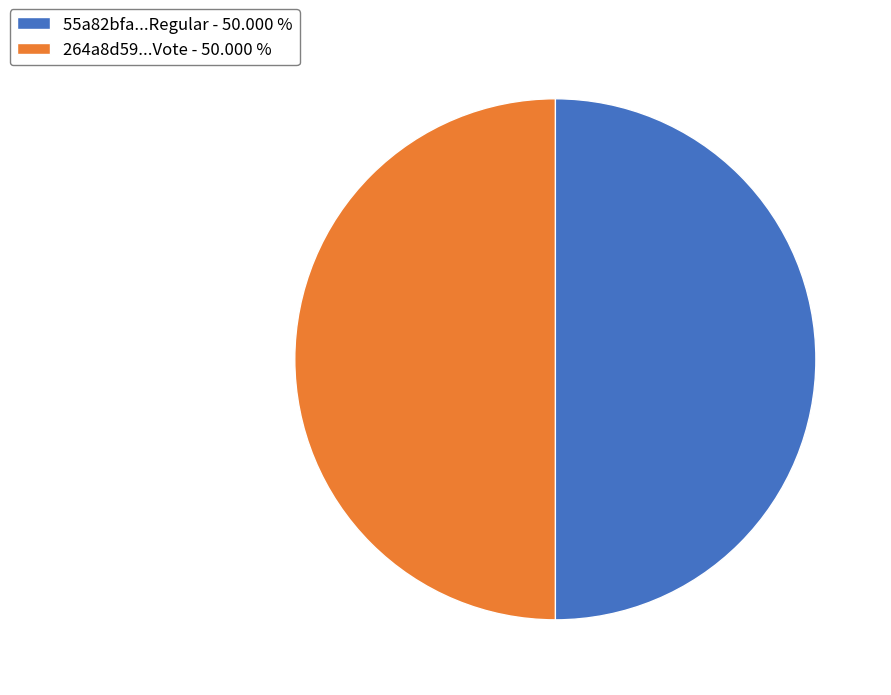

Is the sum of 55a82bfa...Regular - 50.000 % and 264a8d59...Vote - 50.000 % greater than half?

Yes